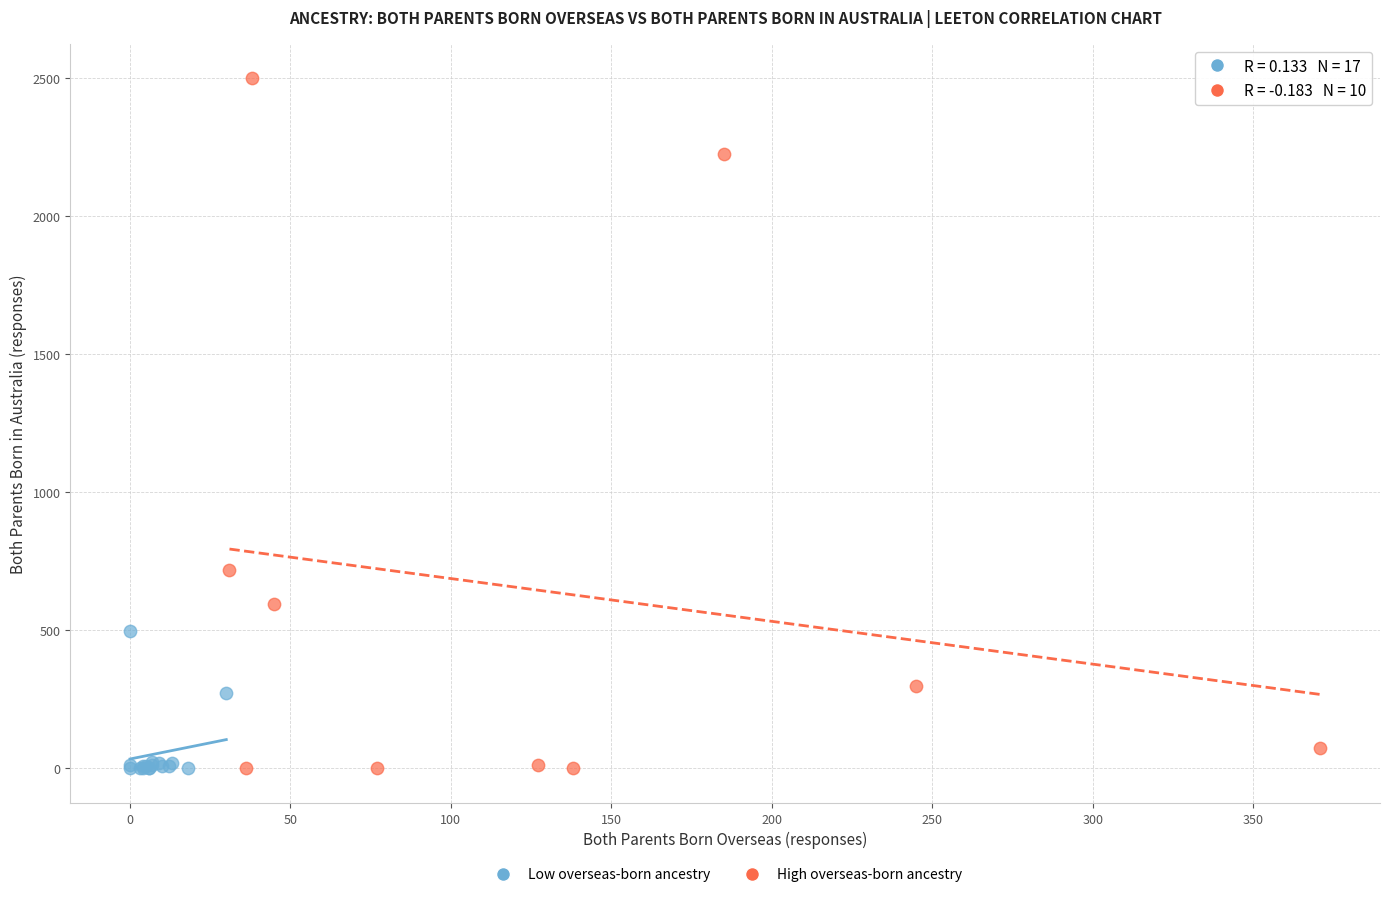

Which series has the largest Y range (max minus min)?

High overseas-born ancestry